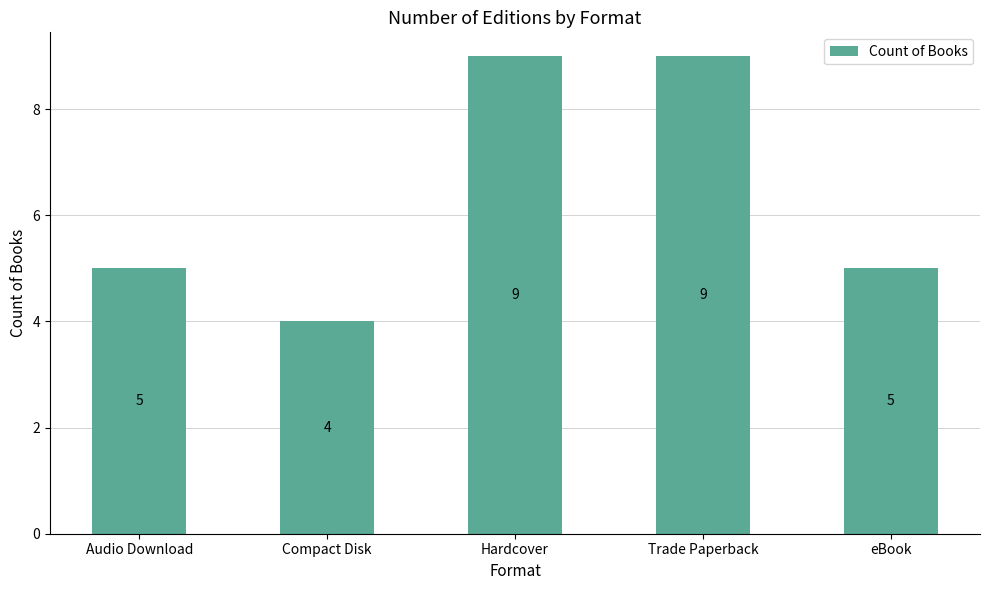

What is the value of the 3rd bar from the left?

9